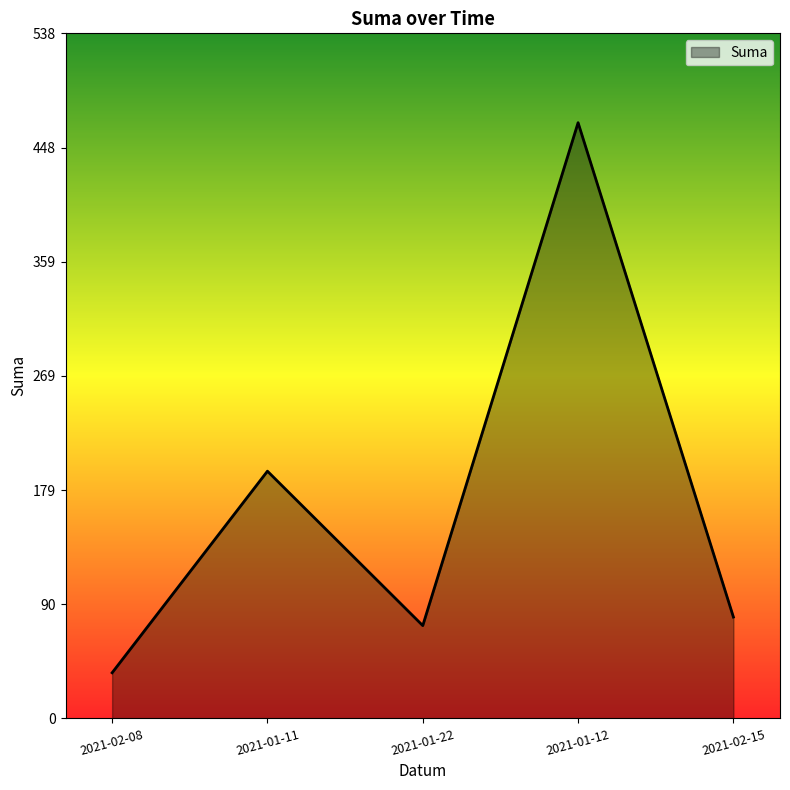

Does the chart display data point markers on the line(s)?

No